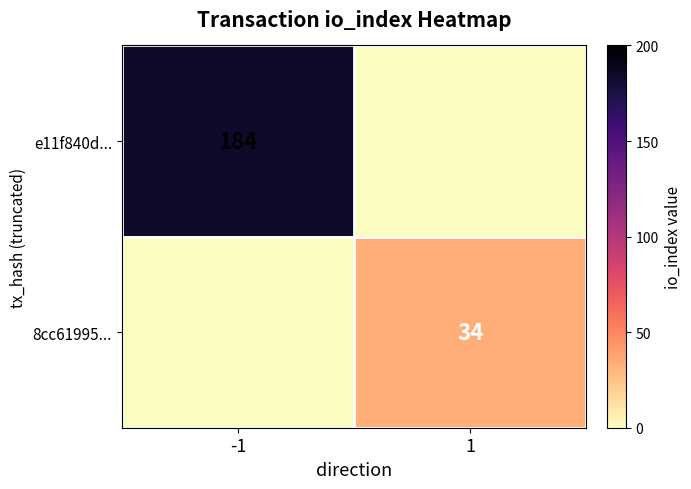

The e11f840d... series shows 184 at -1. True or false?

True